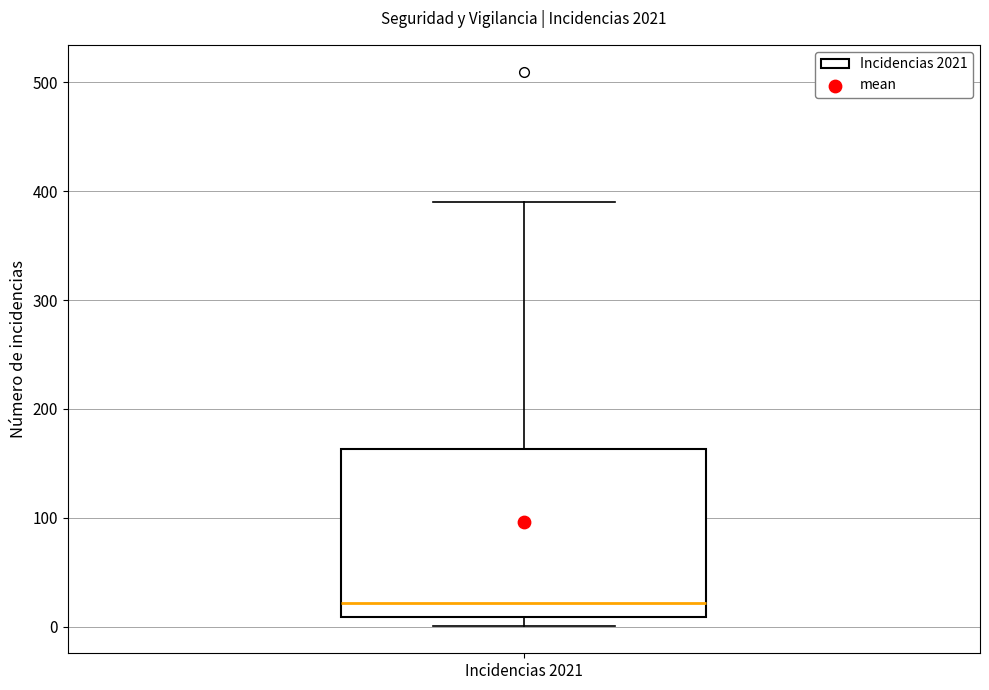

Transcribe this box plot: give where the median line is, the range the box spans, and where the two whiskers end, as read against the y-axis. The values are not printed on the chart, so give them approximately, as read against the axis.

median 20, box 10 to 160, whiskers 0 to 390